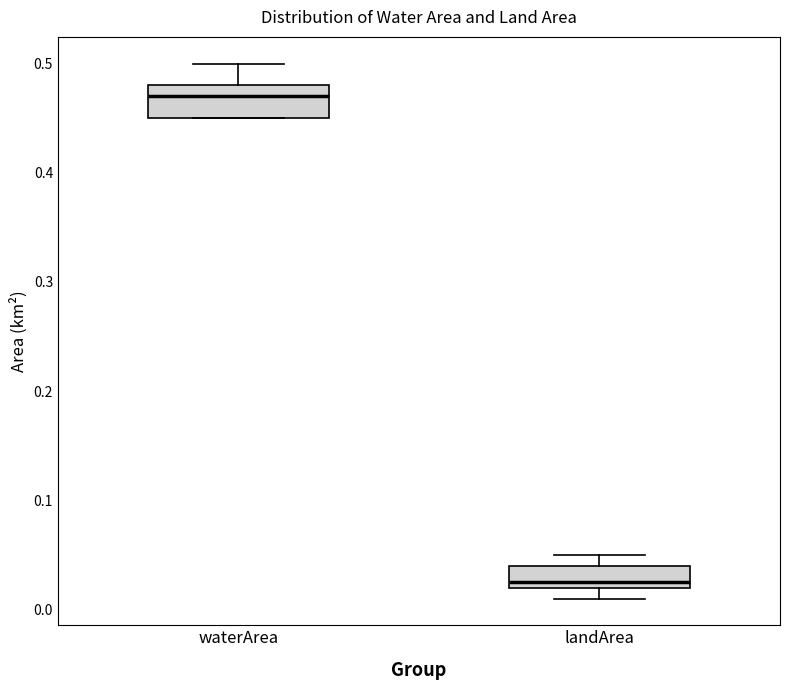

Where is the lower edge of the box for waterArea on the y-axis? The values are not printed on the chart, so give them approximately, as read against the axis.

0.45